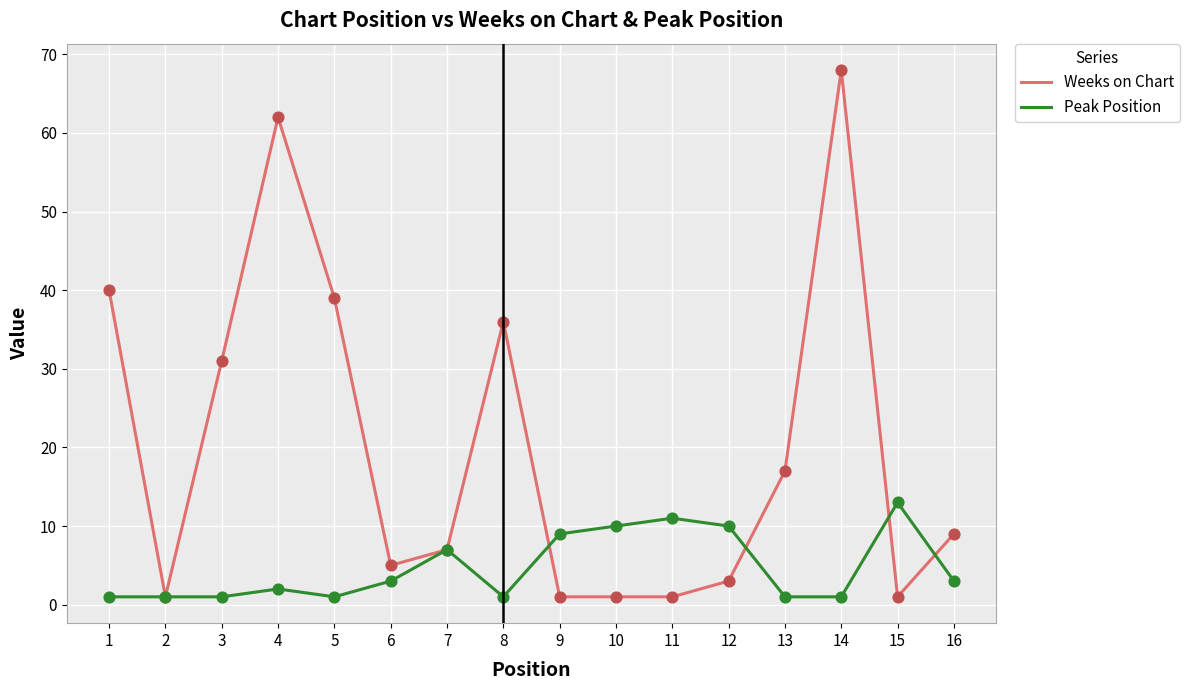

At how many categories does at least one series exceed 42?

2